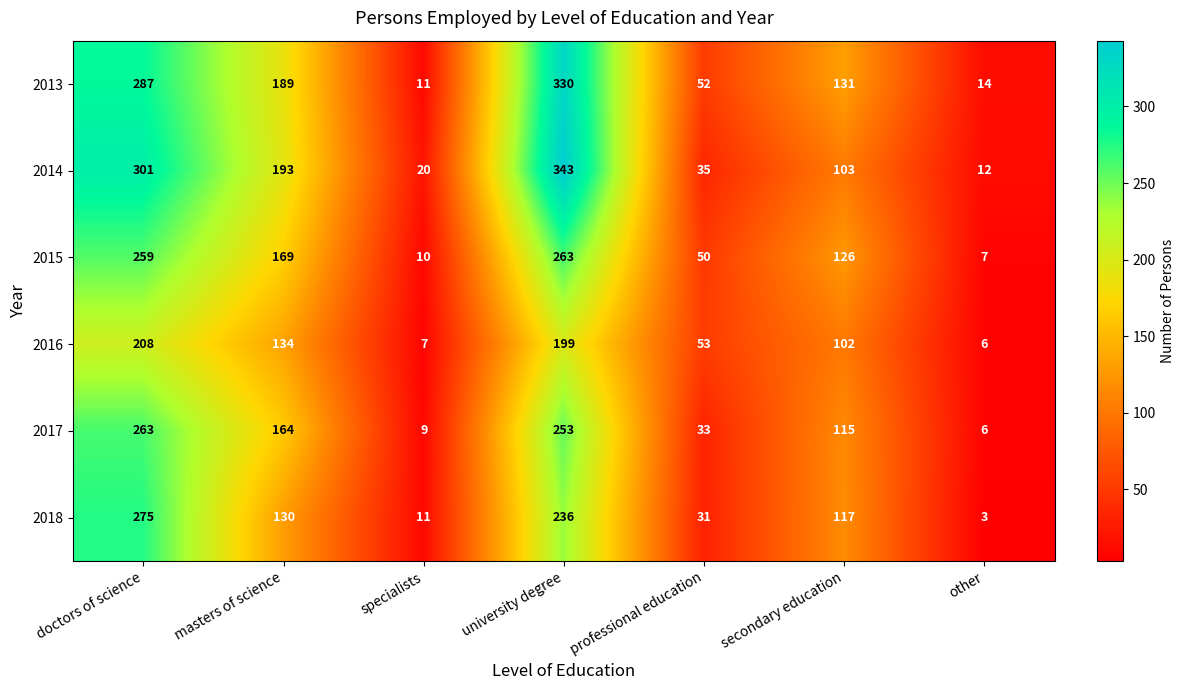

Rank the categories by 2016 value from highest to lowest.

doctors of science, university degree, masters of science, secondary education, professional education, specialists, other